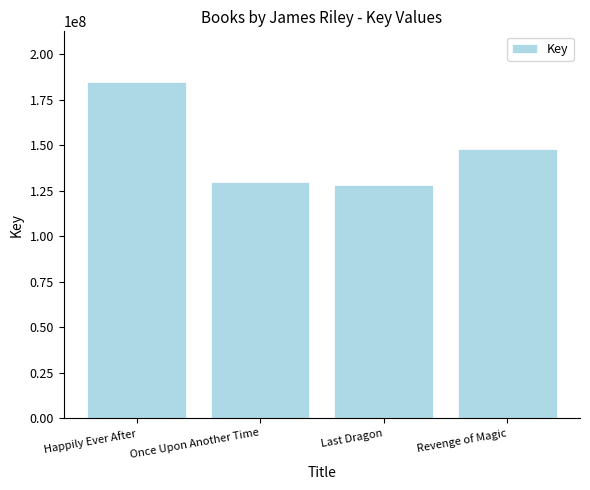

Read the value at Happily Ever After.

184741891